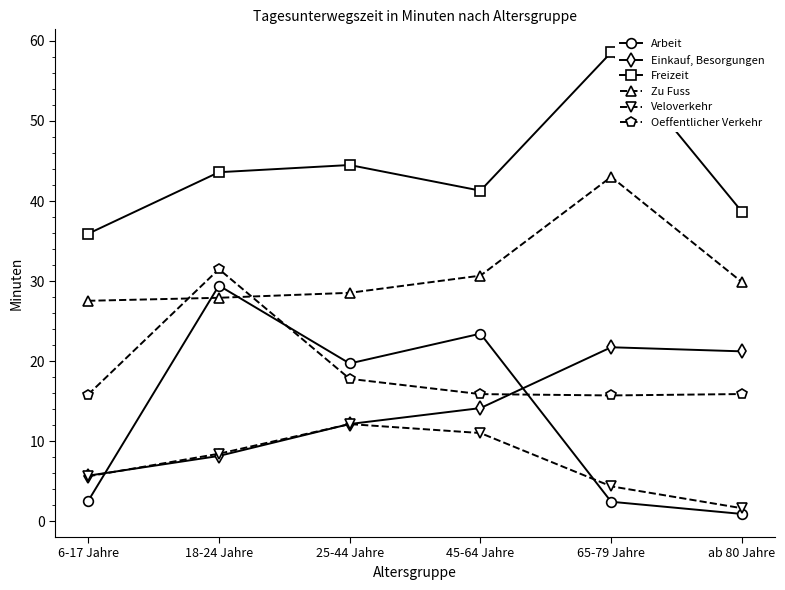

At which category is the sum across all series the highest?

18-24 Jahre